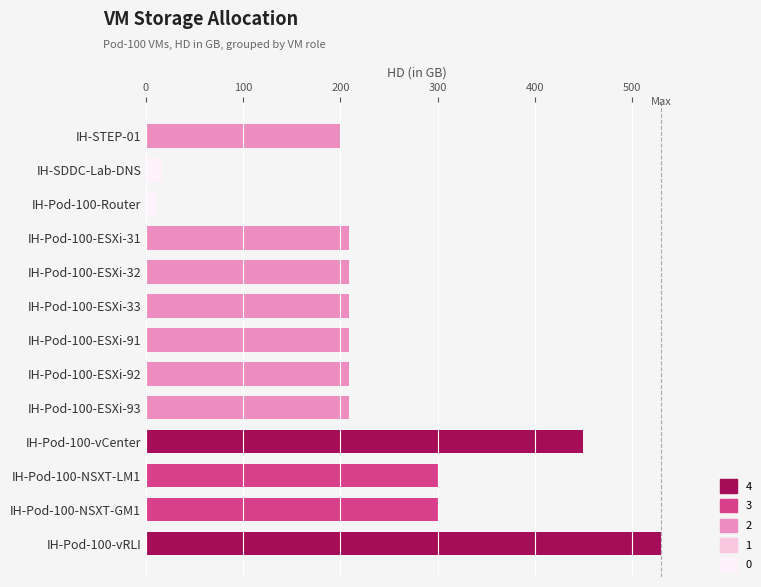

What position from the bottom is IH-STEP-01?

13